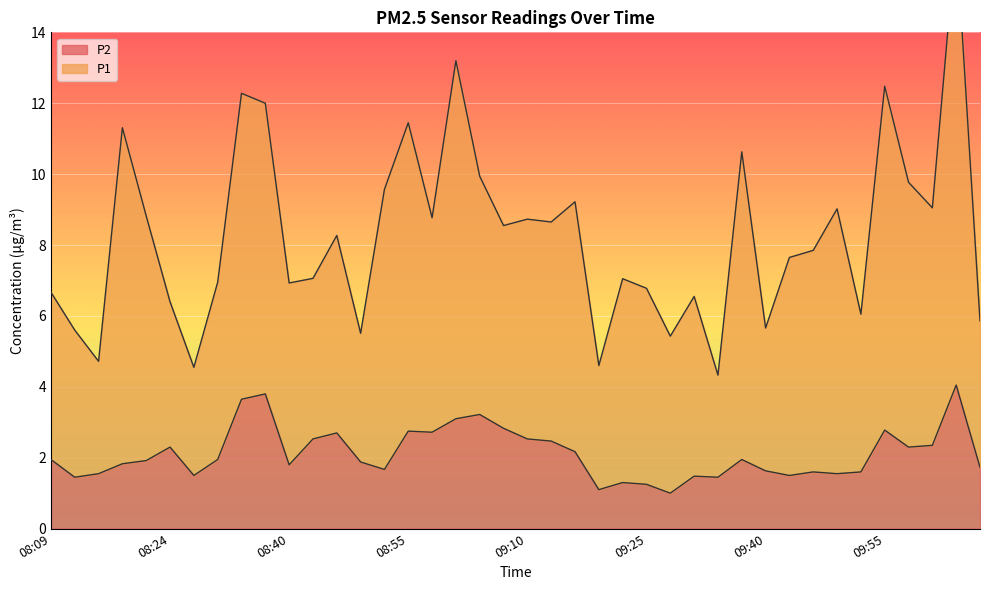

What is the difference between the values at 09:19 and 09:25?

0.1